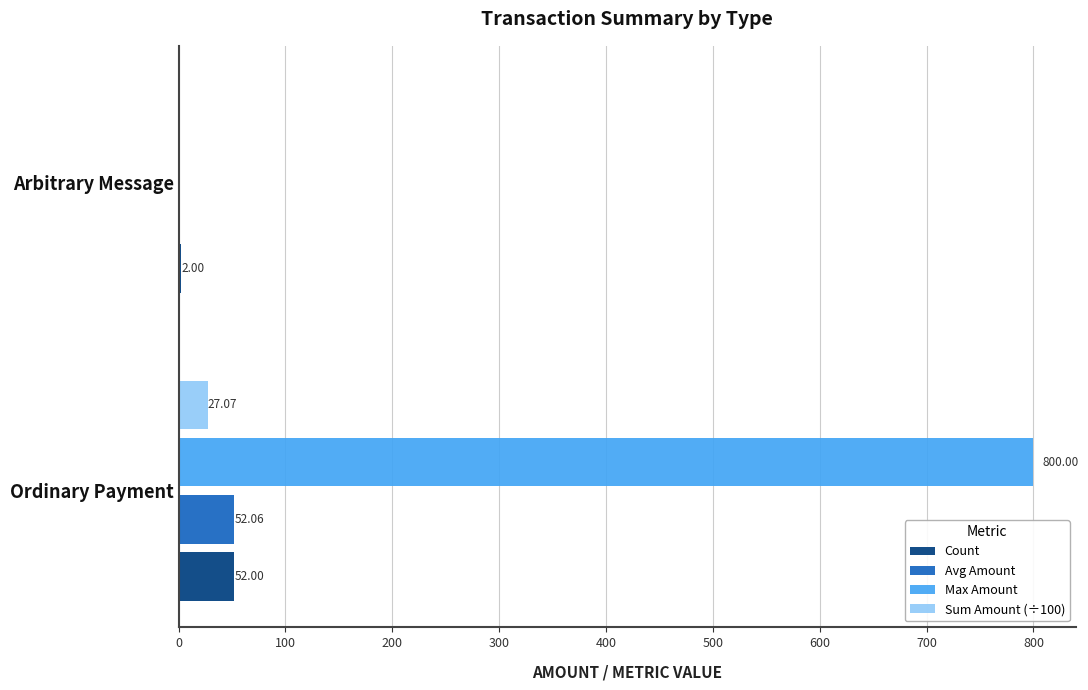

What is the sum of all Count values?

54.0